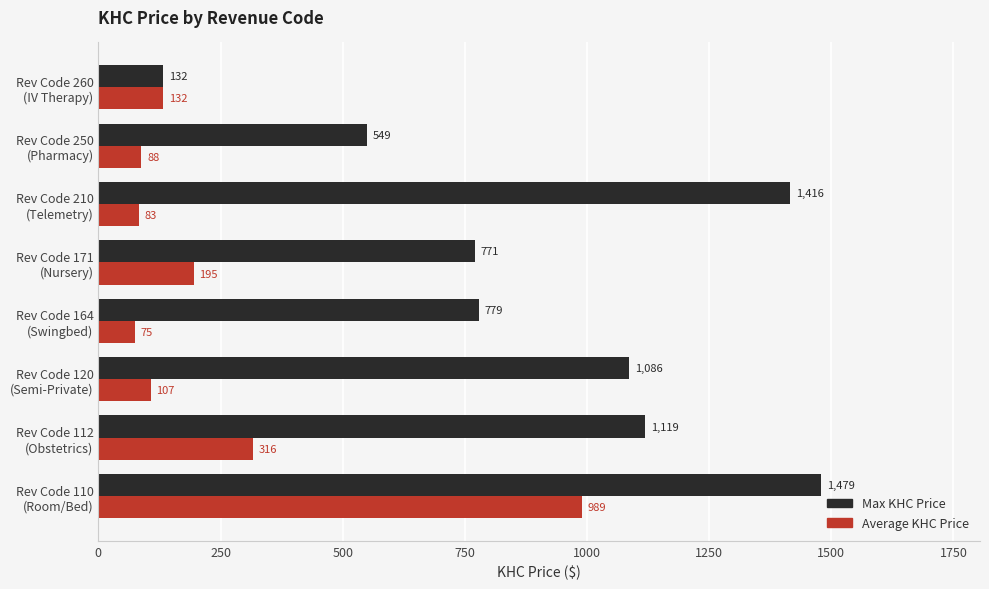

Rank the series by their average value, from lowest to highest.

Average KHC Price, Max KHC Price